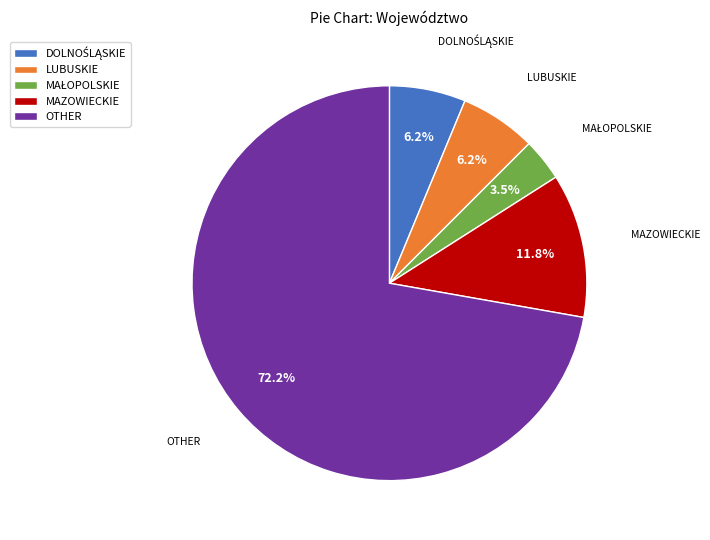

How many segments does this pie chart have?

5